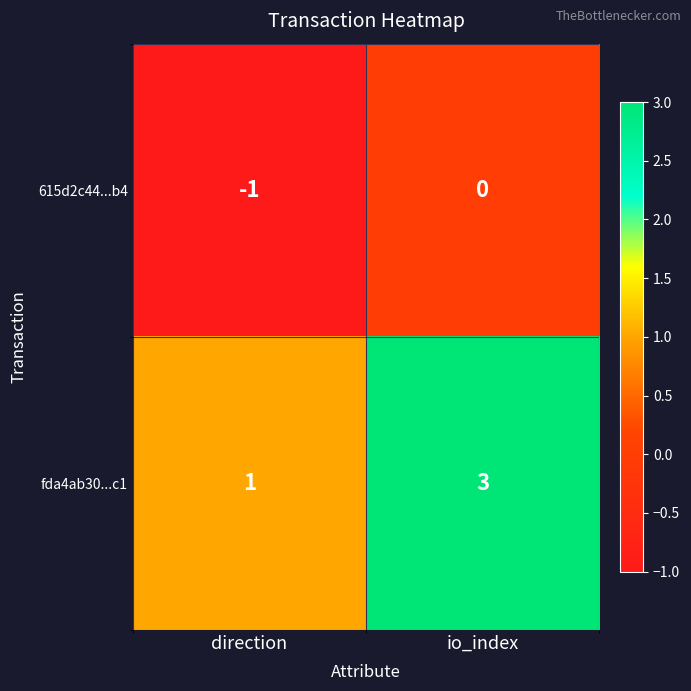

At which category does the chart reach its peak across all series?

io_index